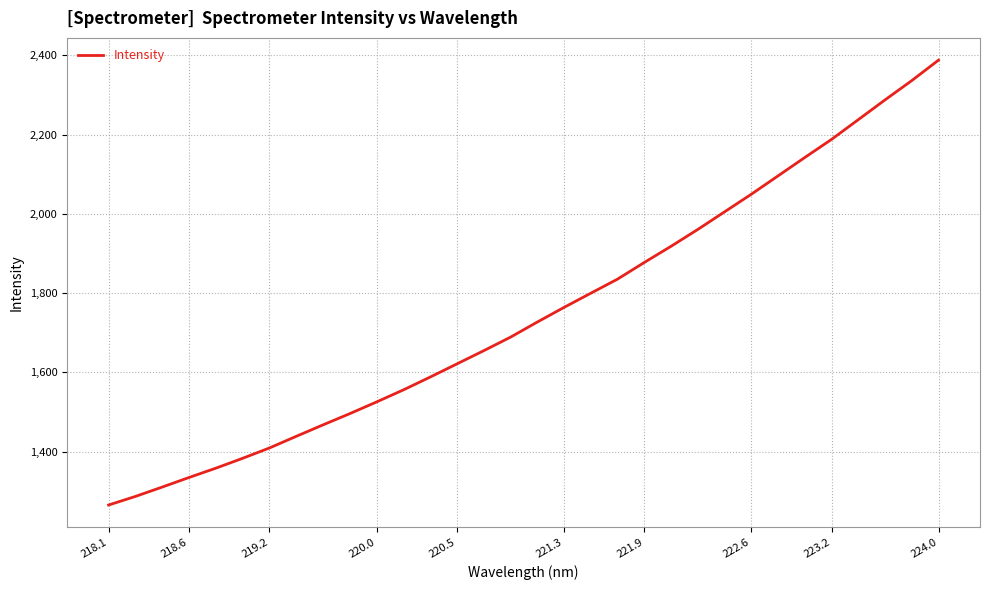

What is the smallest value displayed?

1265.6